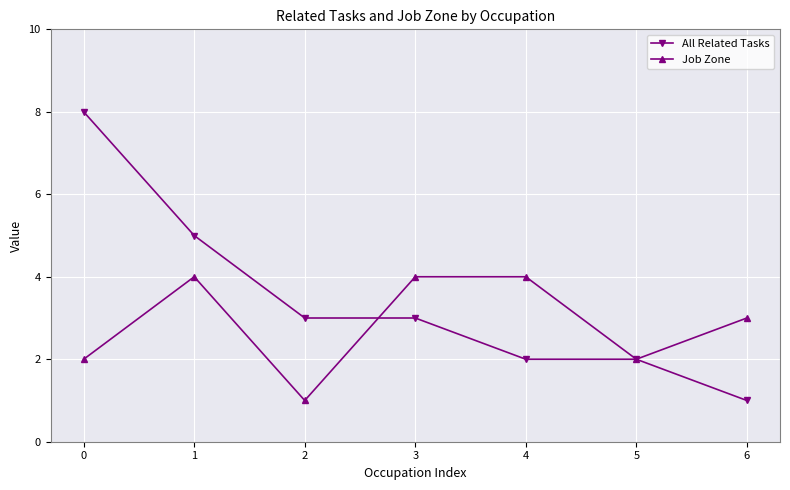

What is the approximate value of Job Zone at 3?

4